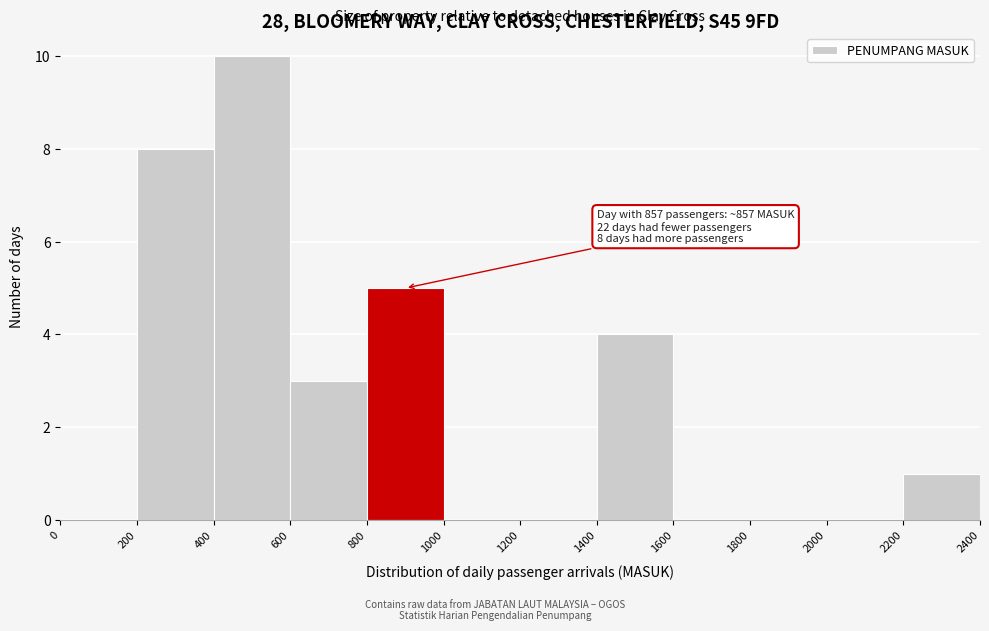

Over which range of the x-axis is the bar tallest?

400 to 600